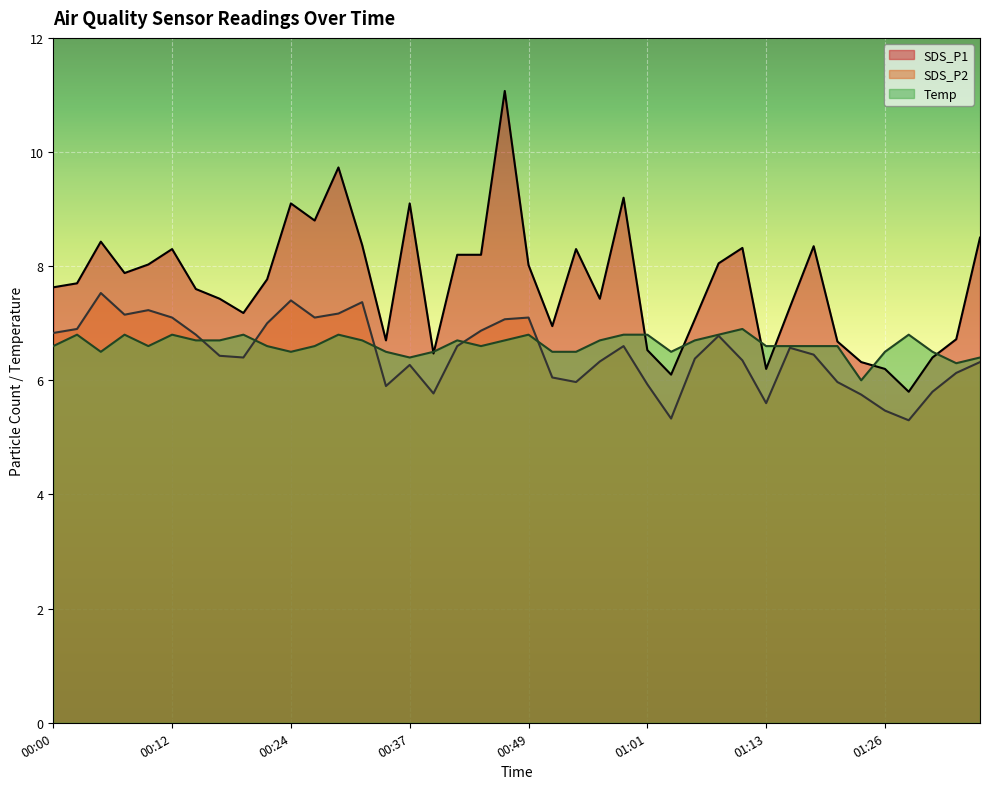

What is the maximum value for SDS_P1?

11.1